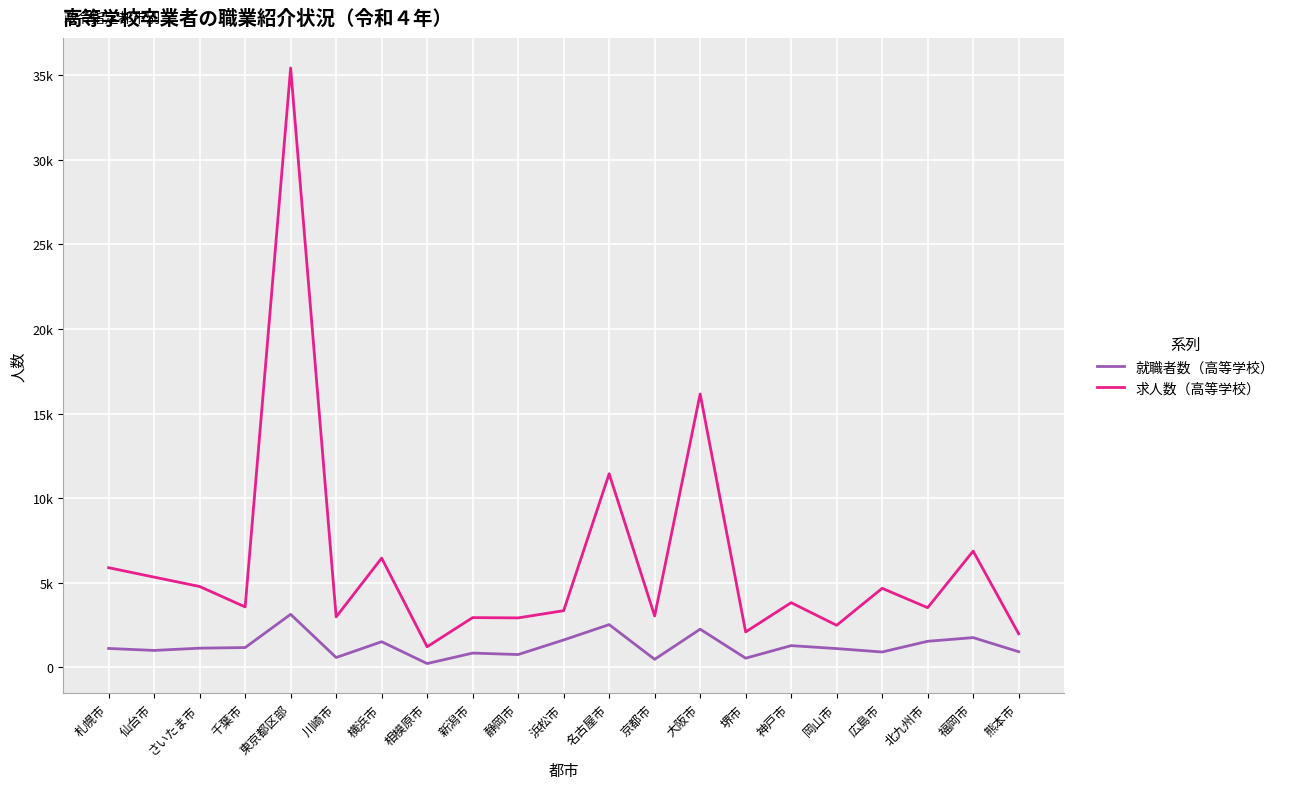

Reading left to right, transcribe all the data shown in this chart.

就職者数（高等学校）: 1106	989	1123	1159	3125	570	1504	213	832	746	1608	2516	463	2246	530	1273	1098	897	1530	1747	914
求人数（高等学校）: 5882	5324	4770	3563	35440	2972	6449	1207	2930	2913	3341	11439	3026	16157	2083	3814	2476	4663	3518	6865	1974